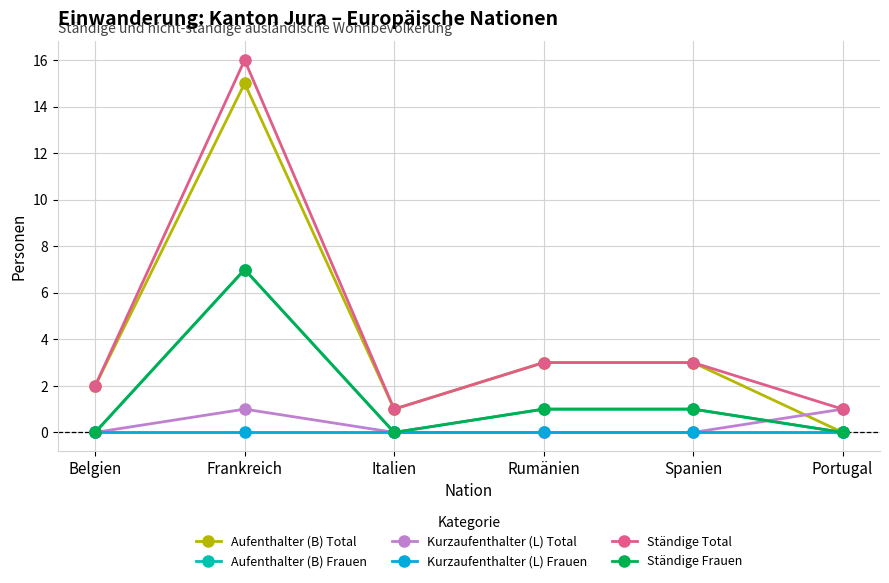

What is the value of the Ständige Total point at the 1st from the left?

2